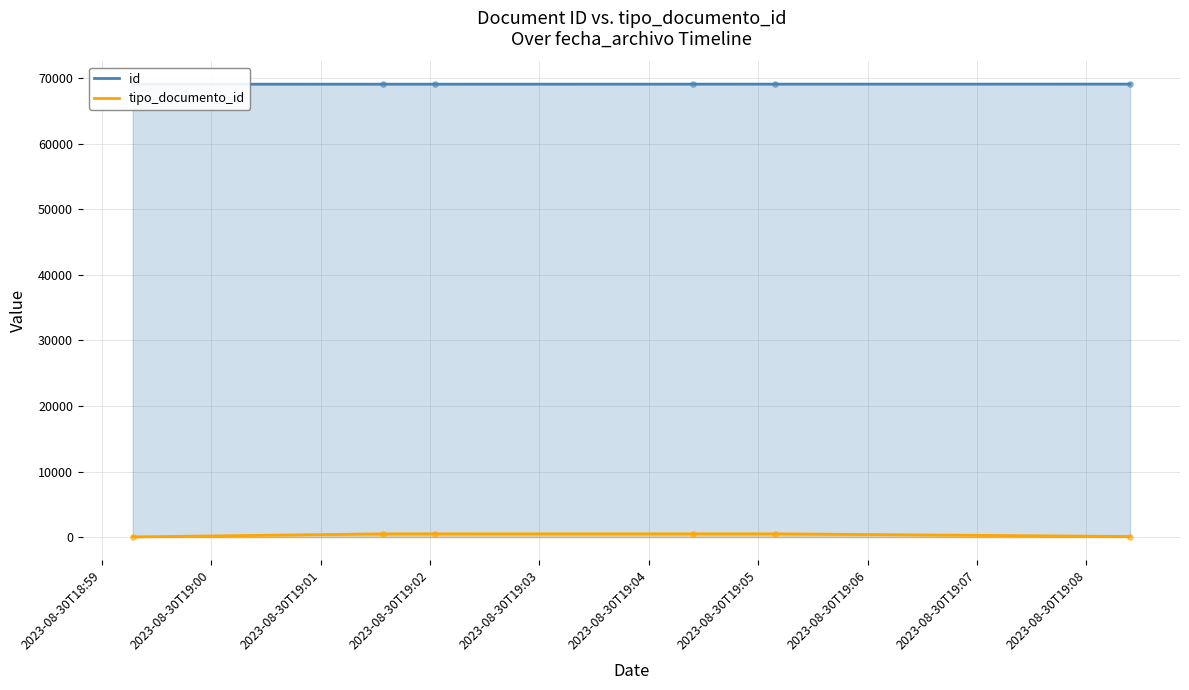

Which series has the widest spread of Y values?

tipo_documento_id